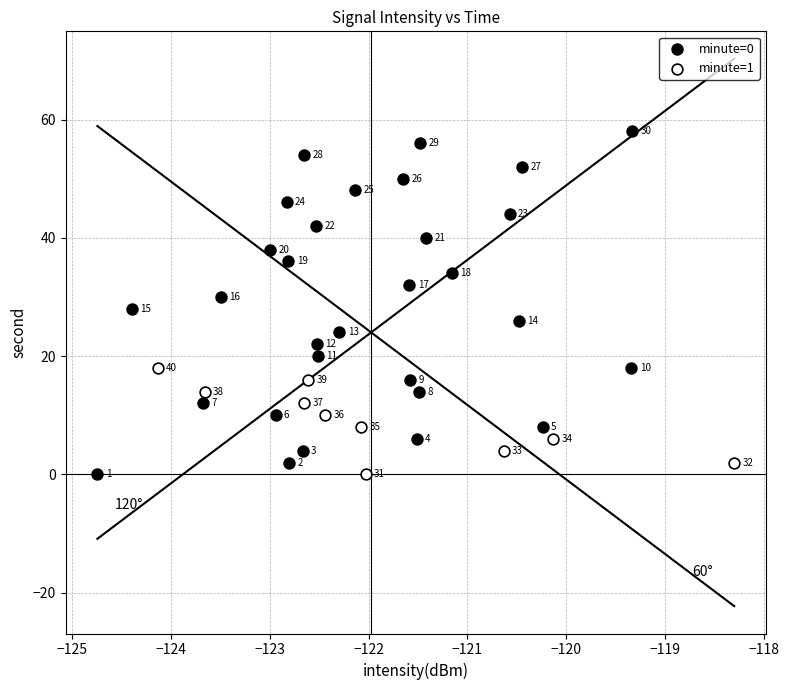

Which series has the widest spread of Y values?

minute=0